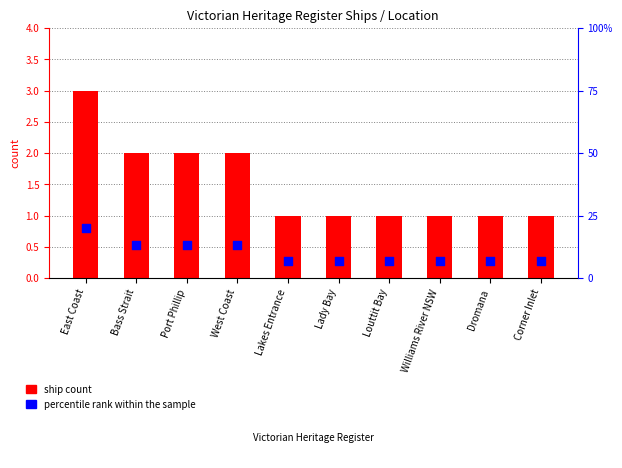

Which series contains the highest Y value?

percentile rank within the sample